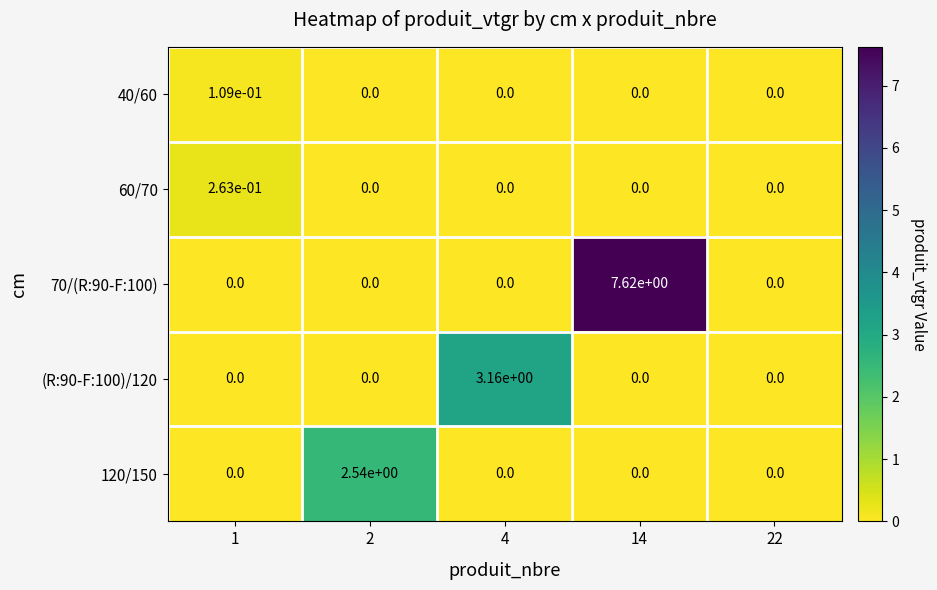

Rank the series by their maximum value, from highest to lowest.

70/(R:90-F:100), (R:90-F:100)/120, 120/150, 60/70, 40/60